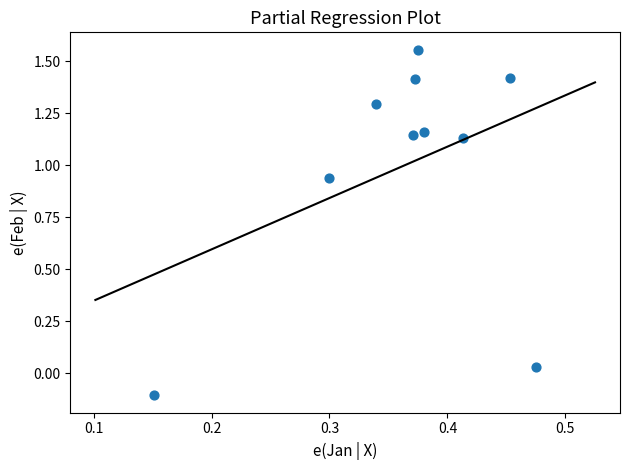

What is the range of Y values (max minus min)?

1.7